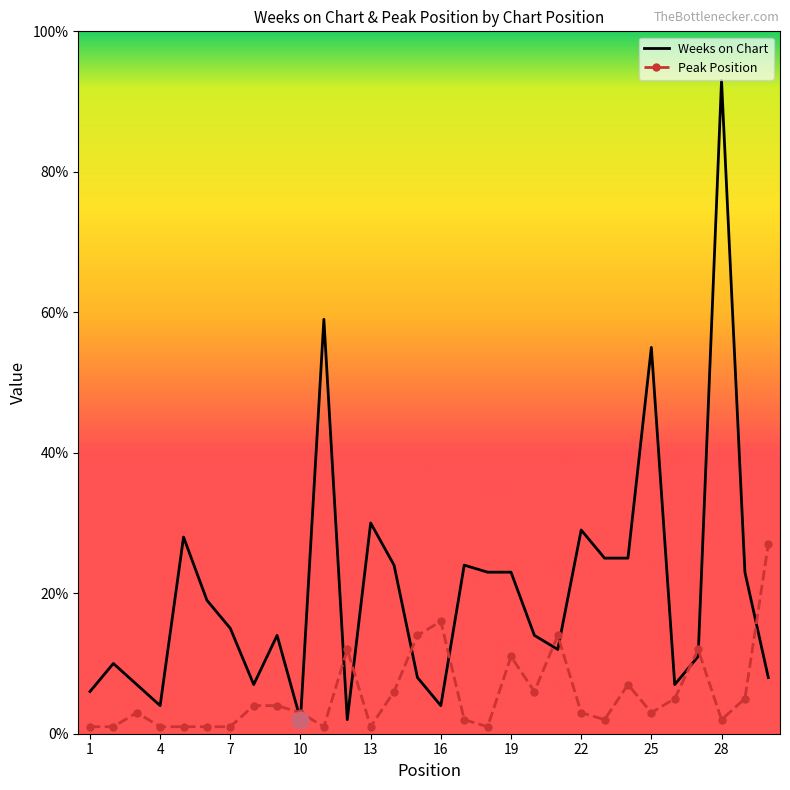

Rank the series by their average value, from highest to lowest.

Weeks on Chart, Peak Position